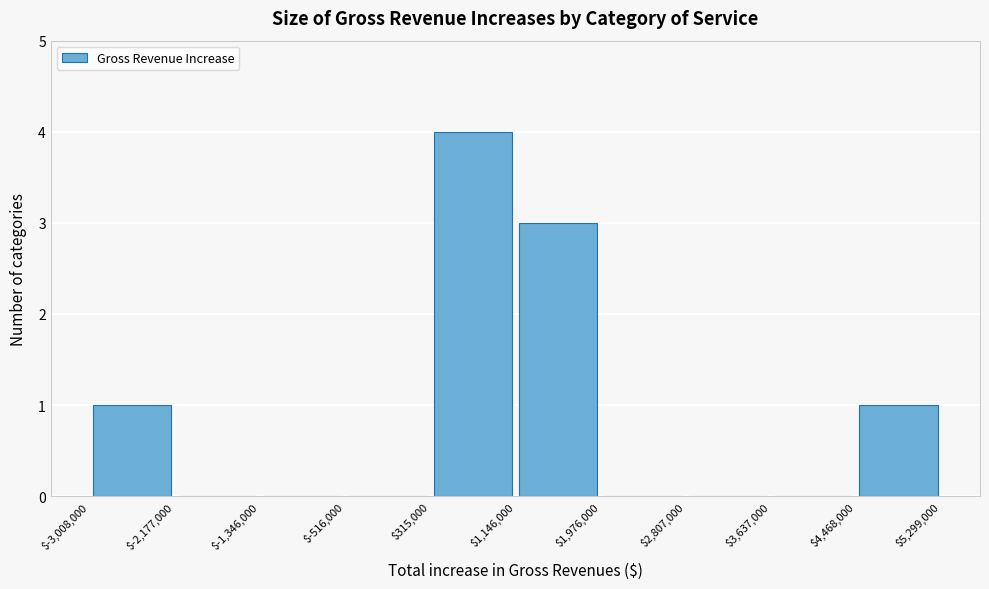

Over which range of the x-axis is the bar tallest?

$315,000 to $1,146,000